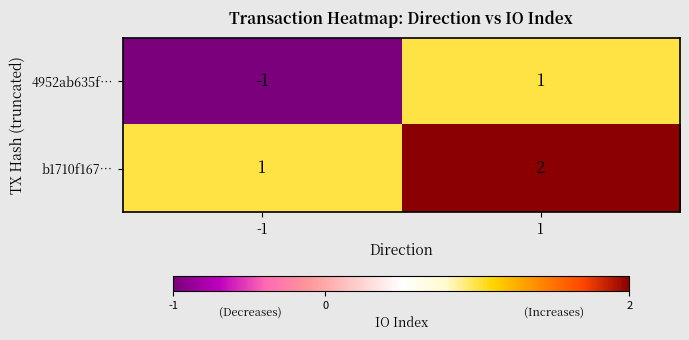

Which series has the largest total across all categories?

b1710f167…